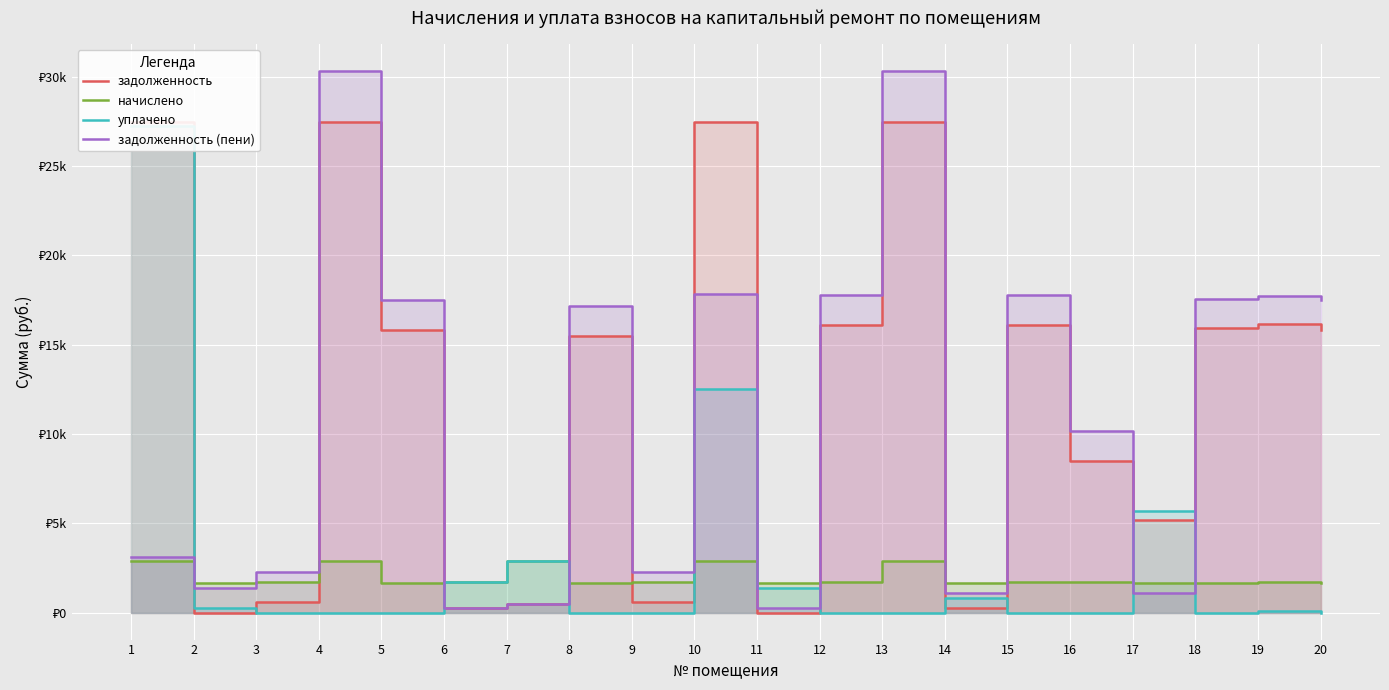

How many positive values does the уплачено series have?

9